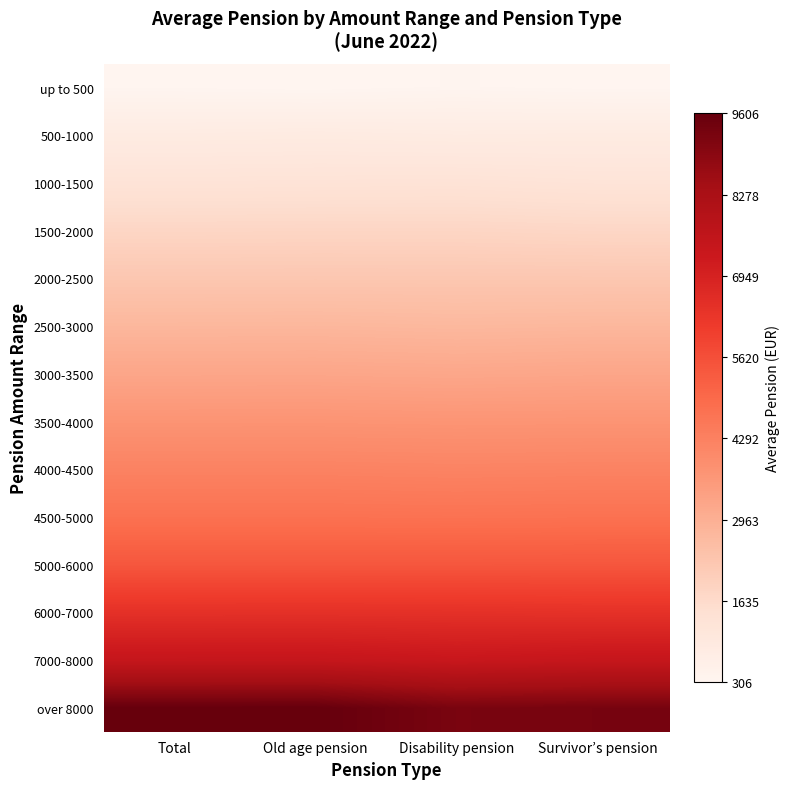

At which category does the chart reach its peak across all series?

Old age pension